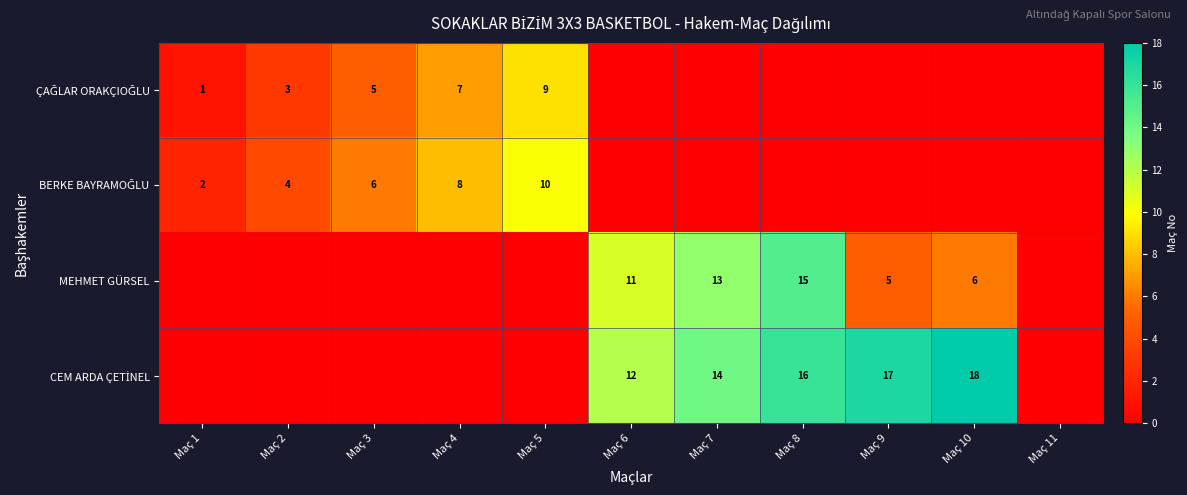

What is the total value across all series at Maç 1?

3